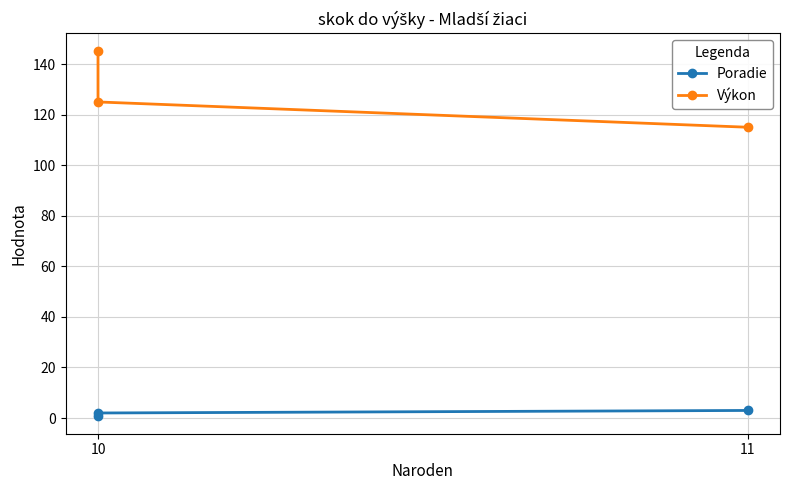

Rank the series by their maximum value, from lowest to highest.

Poradie, Výkon